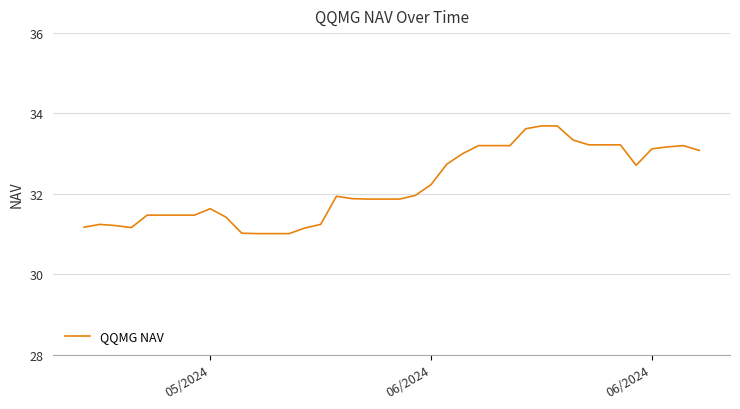

What is the greatest value displayed?

33.7